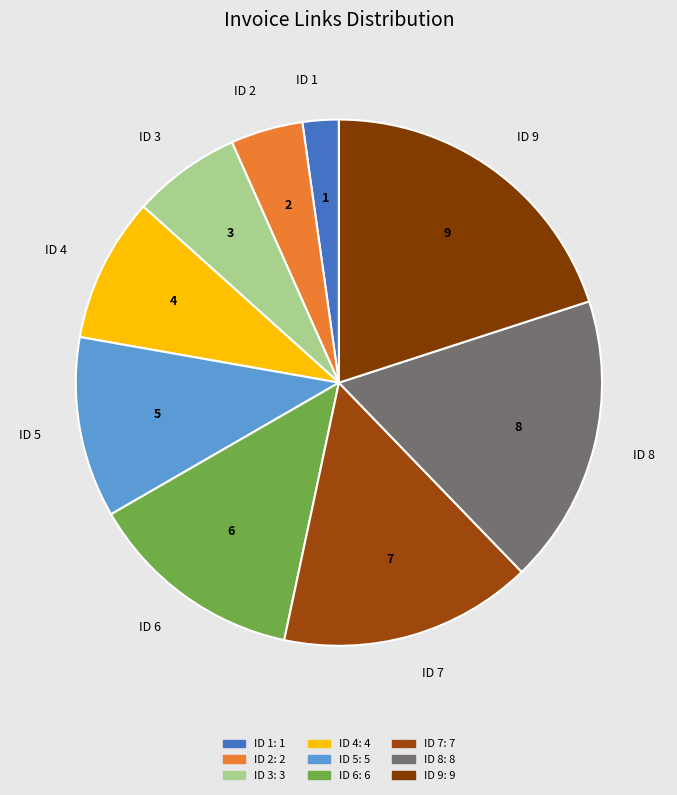

What is the ratio of the value at ID 2 to the value at ID 3?

0.7